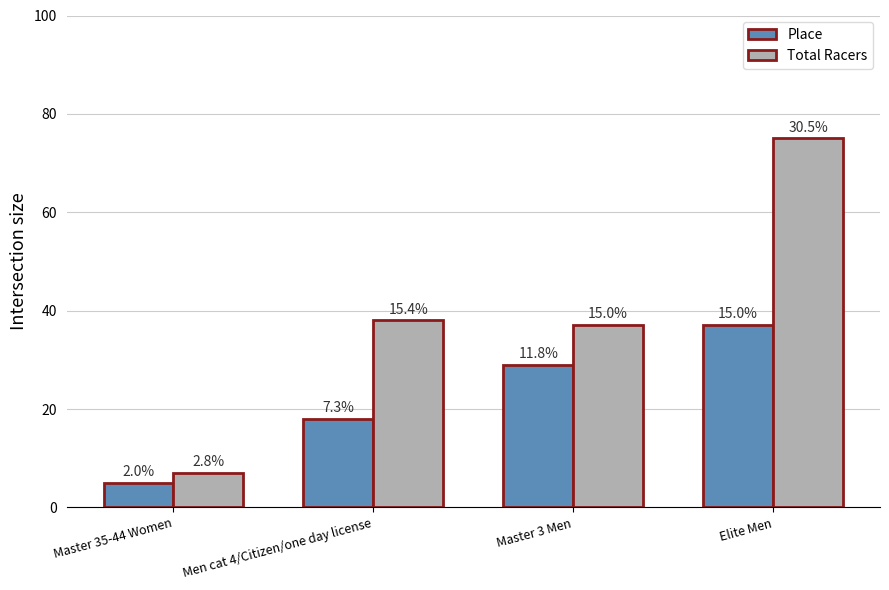

What is the label of the 1st bar from the right?

Elite Men